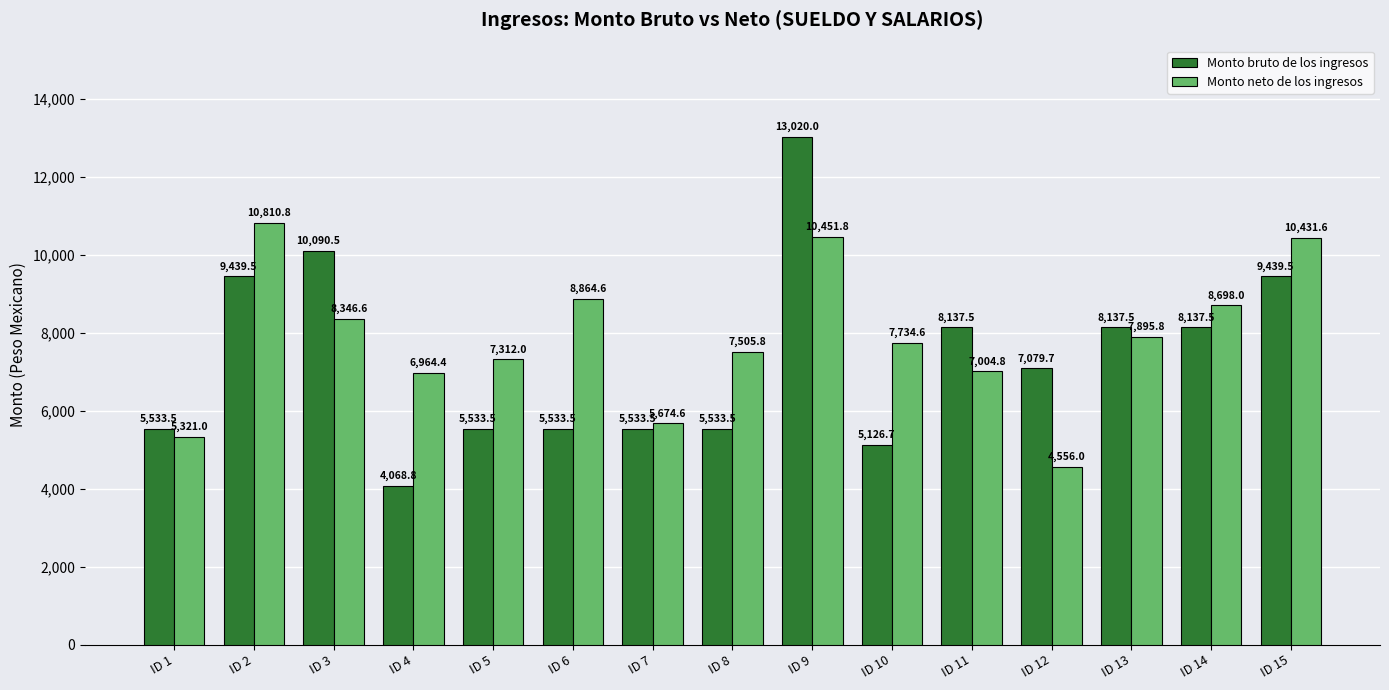

Are the bars grouped side by side (vs. stacked)?

Yes